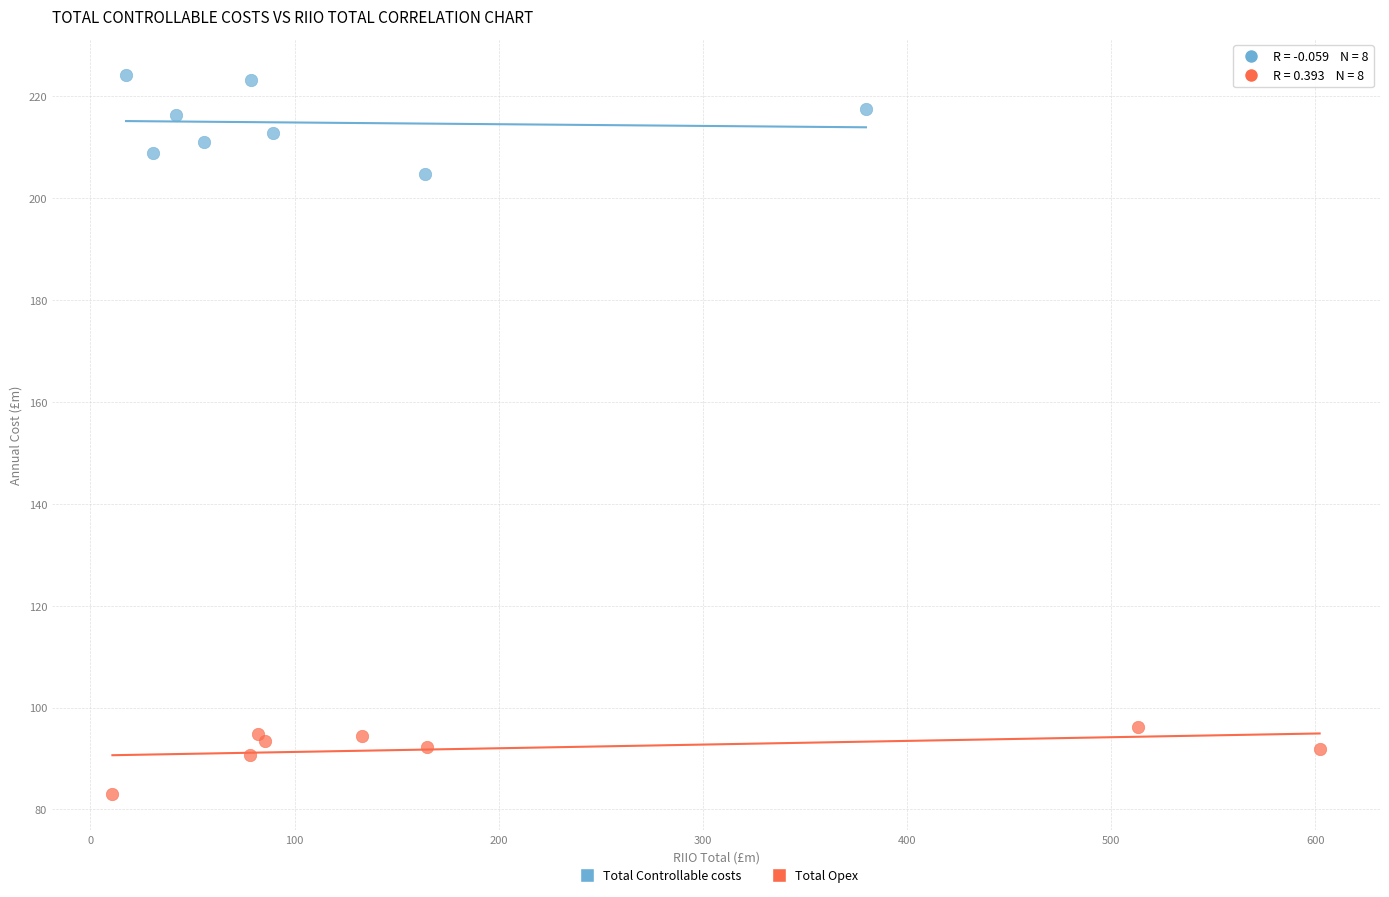

Which series reaches the minimum Y coordinate?

Total Opex